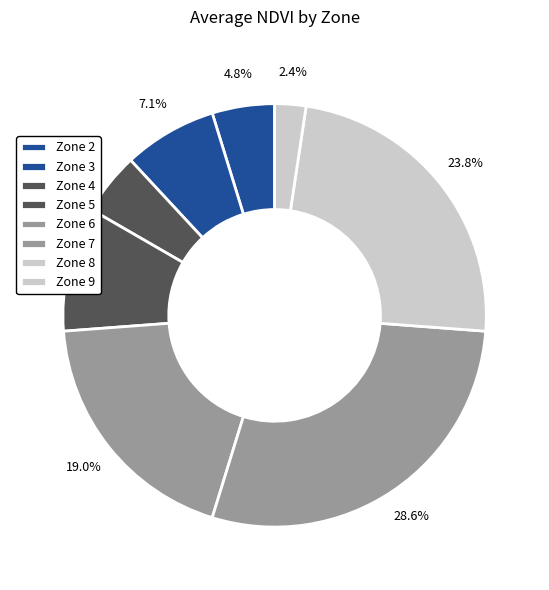

Is there a majority slice in this chart?

No